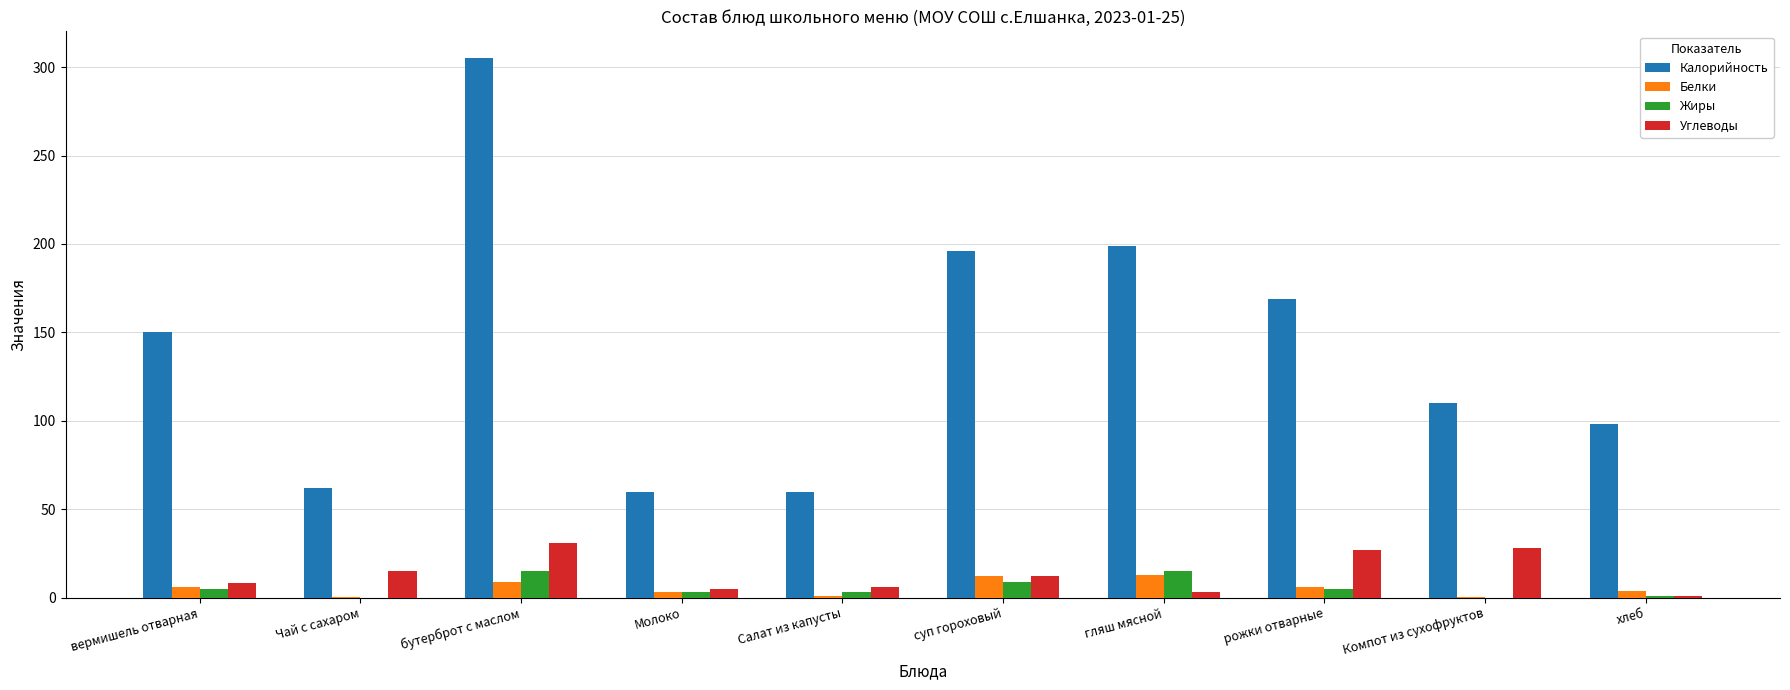

True or false: Калорийность has a value of 196.1 at Компот из сухофруктов.

False